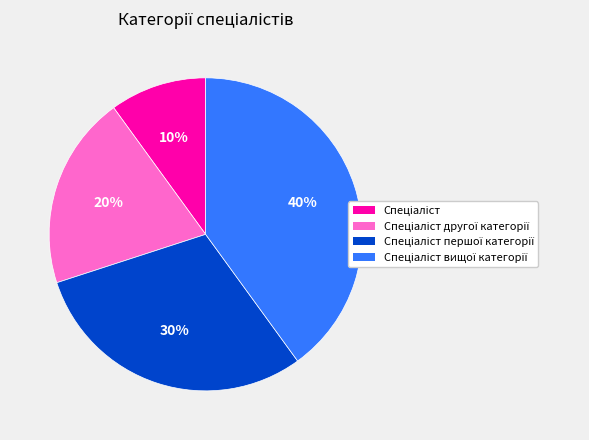

How many slices are in this pie chart?

4